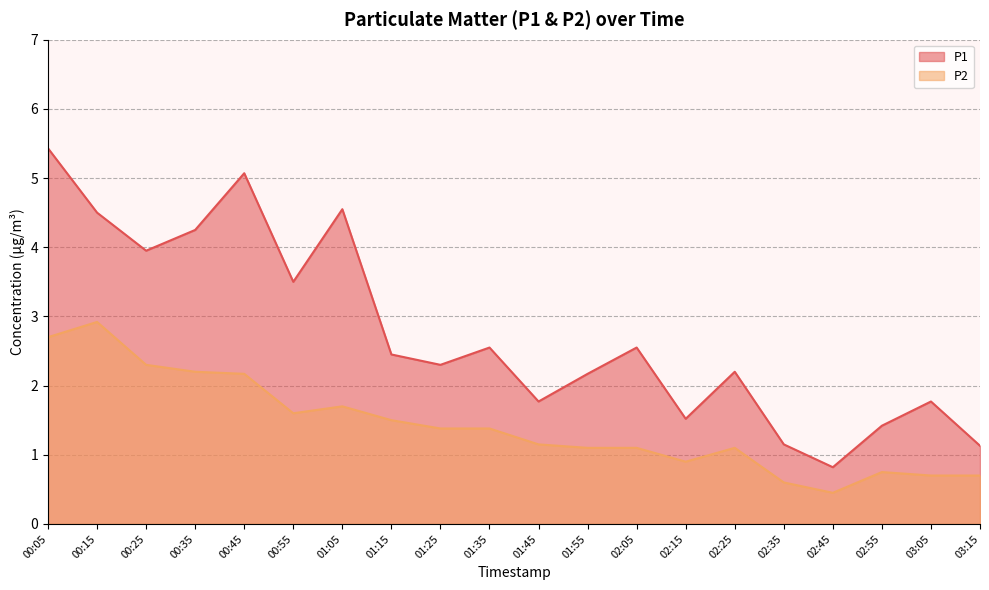

At which label does P1 first exceed 2?

00:05